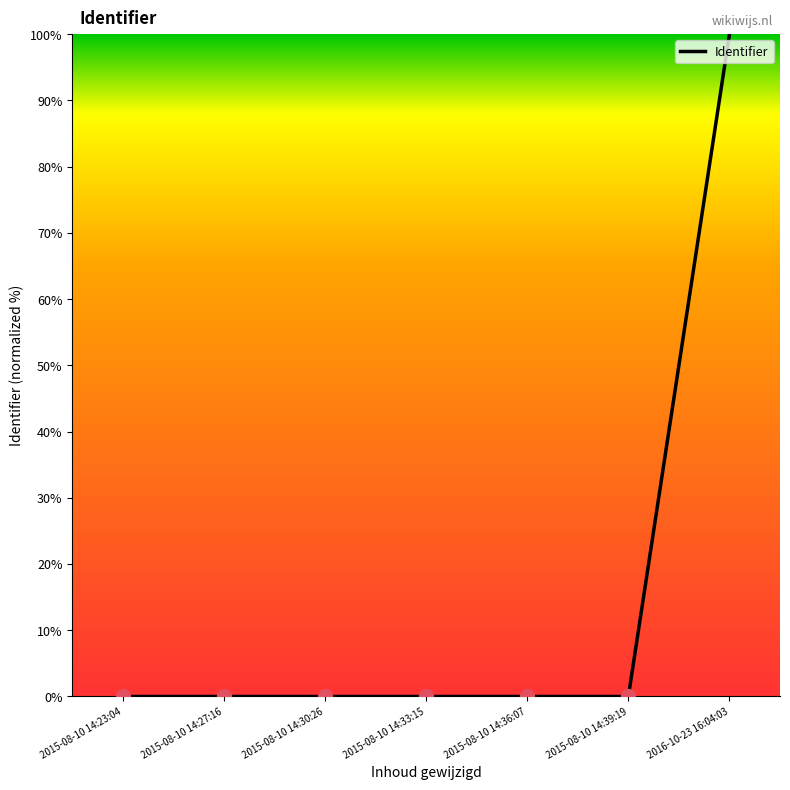

What is the maximum value shown in the chart?

100.0